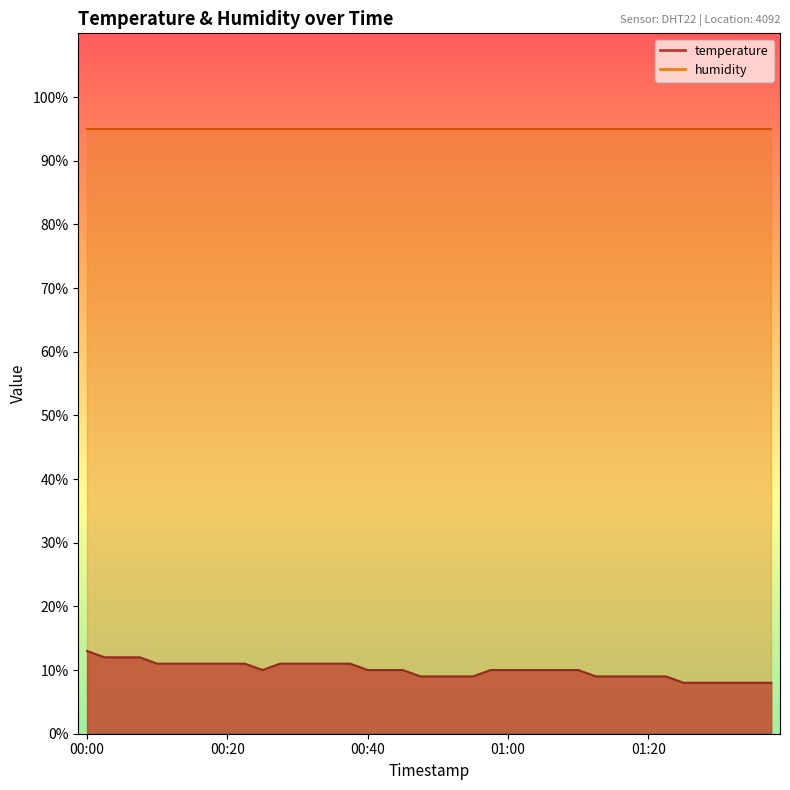

What is the label of the 9th point from the left?

00:20